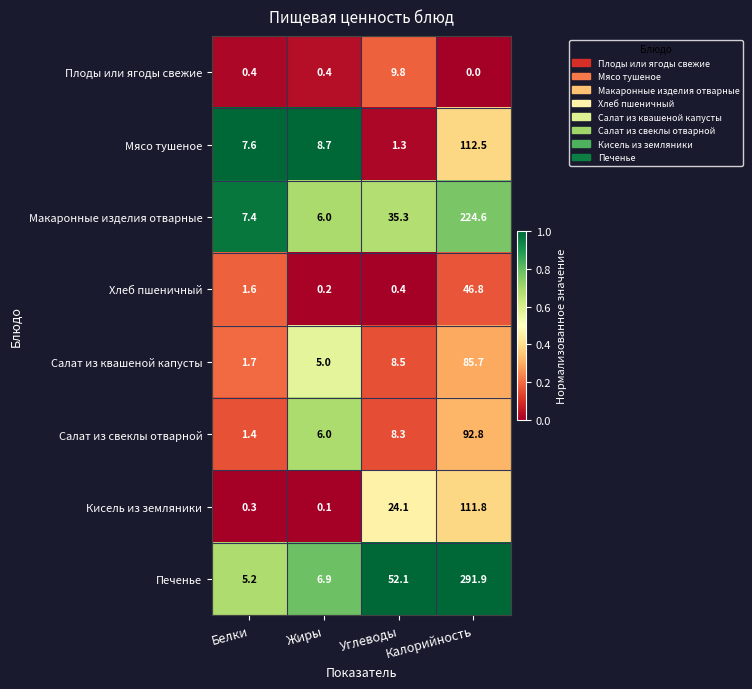

Rank the categories by Кисель из земляники value from highest to lowest.

Калорийность, Углеводы, Белки, Жиры